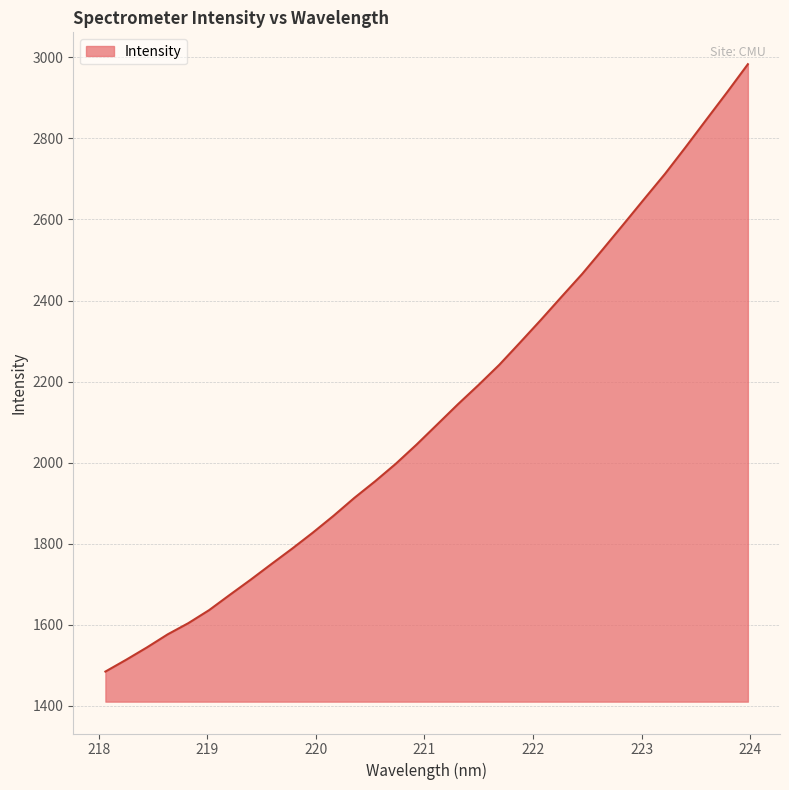

What is the sum of all values?

68079.7